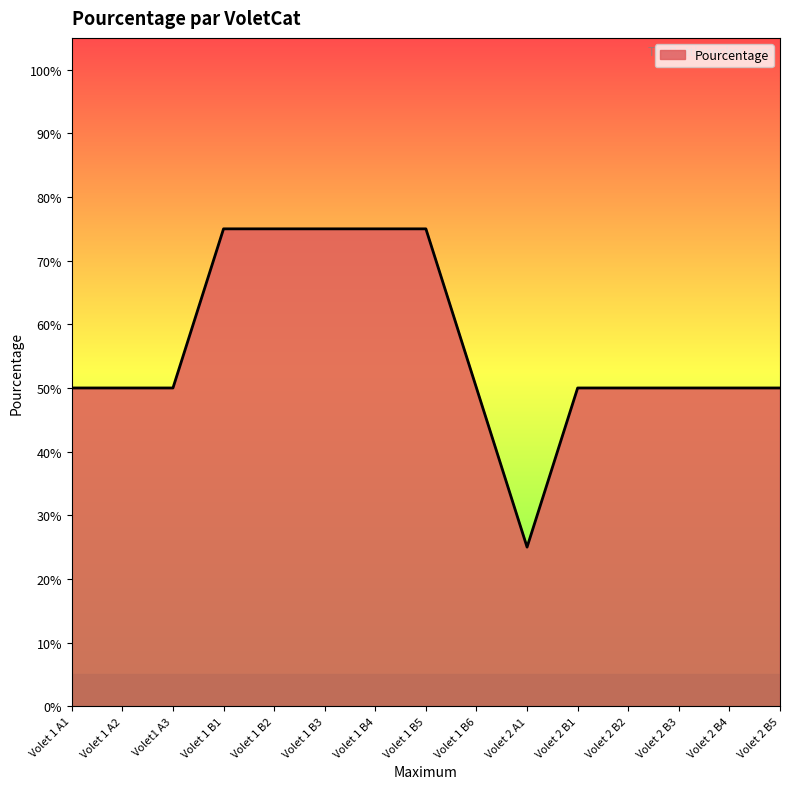

Does the chart display data point markers on the line(s)?

No